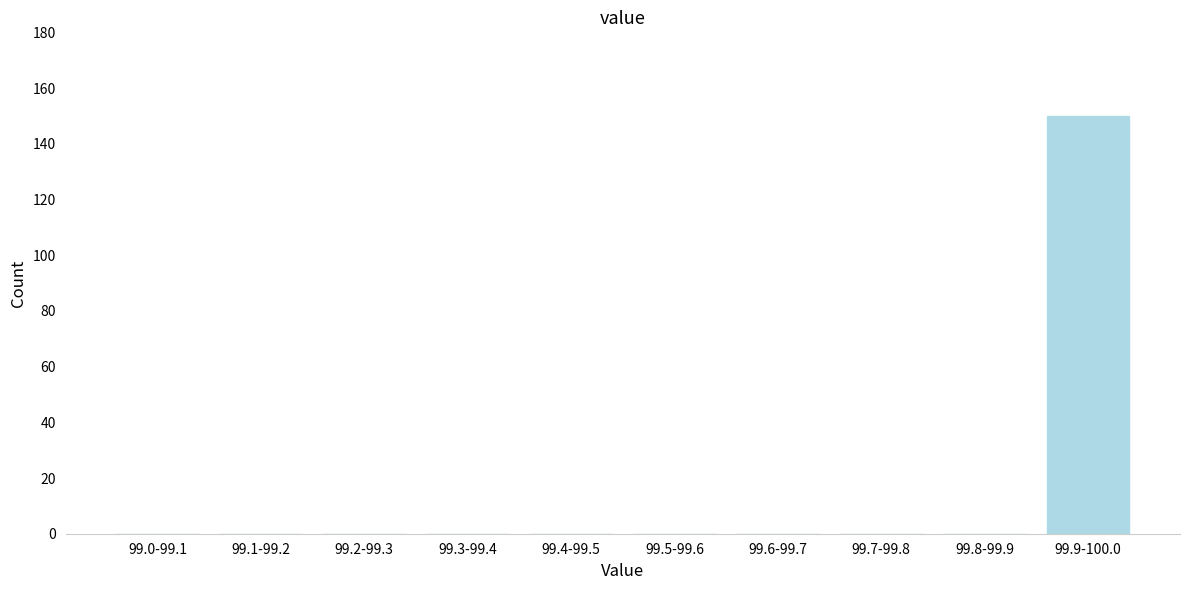

Reading left to right, what are all the values shown in this chart?

99.0-99.1=0	99.1-99.2=0	99.2-99.3=0	99.3-99.4=0	99.4-99.5=0	99.5-99.6=0	99.6-99.7=0	99.7-99.8=0	99.8-99.9=0	99.9-100.0=150